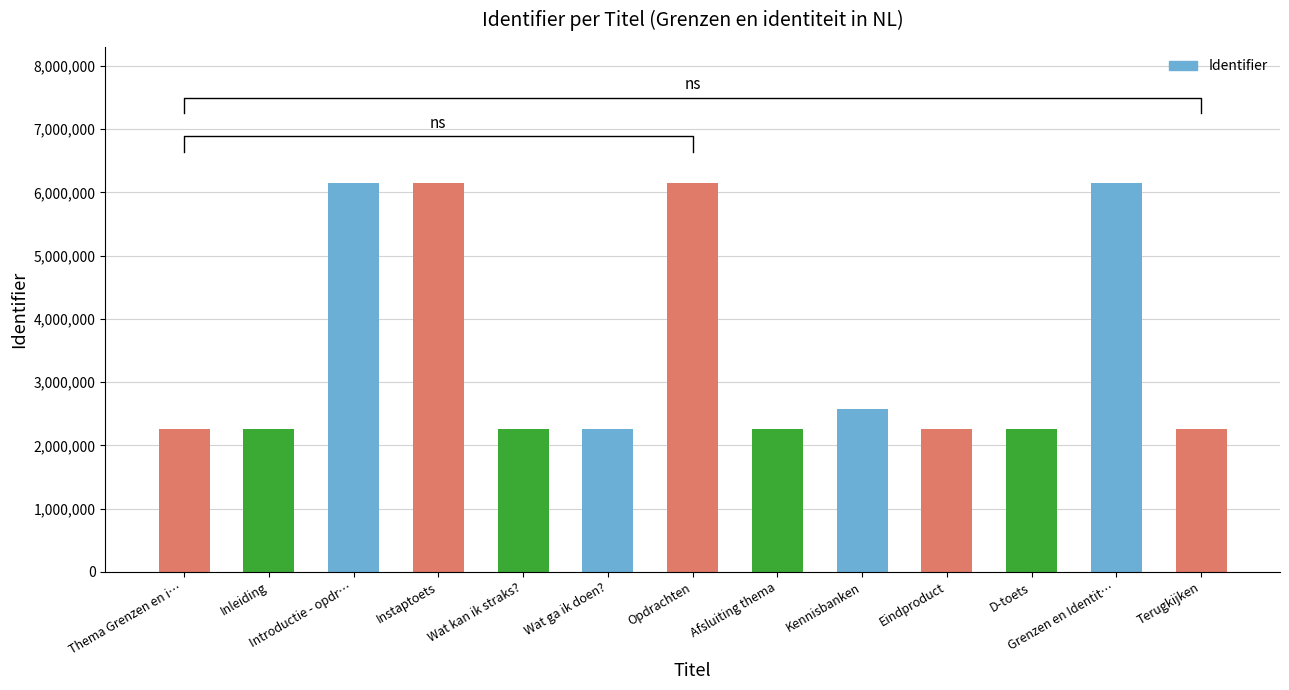

True or false: the data shows 2251741 at Thema Grenzen en i….

True